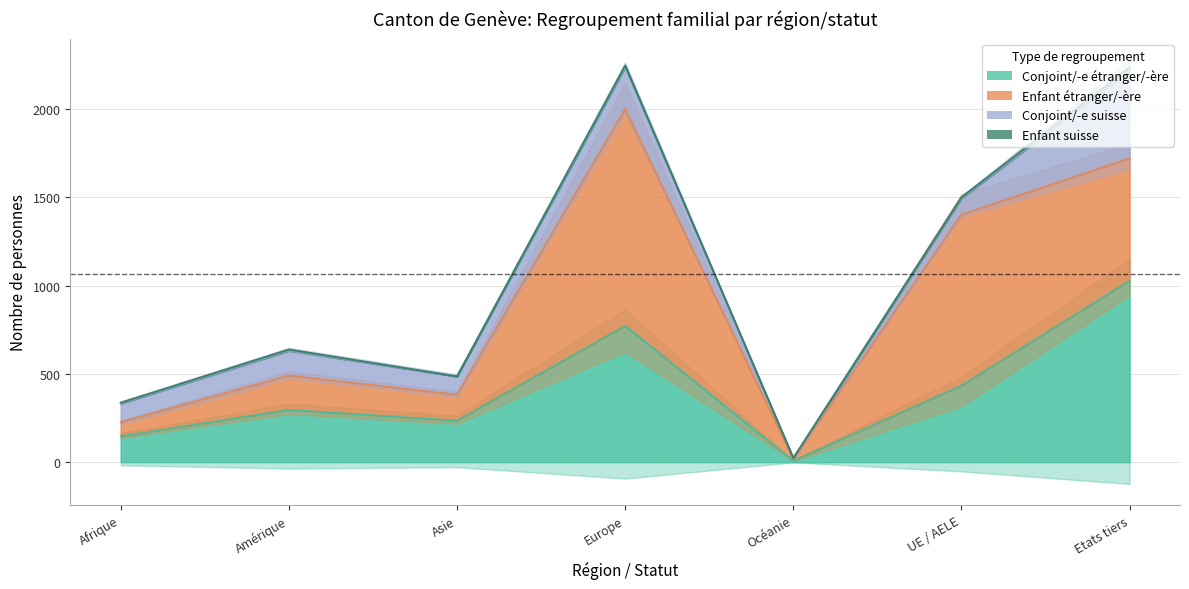

How many lines are shown in the chart?

4